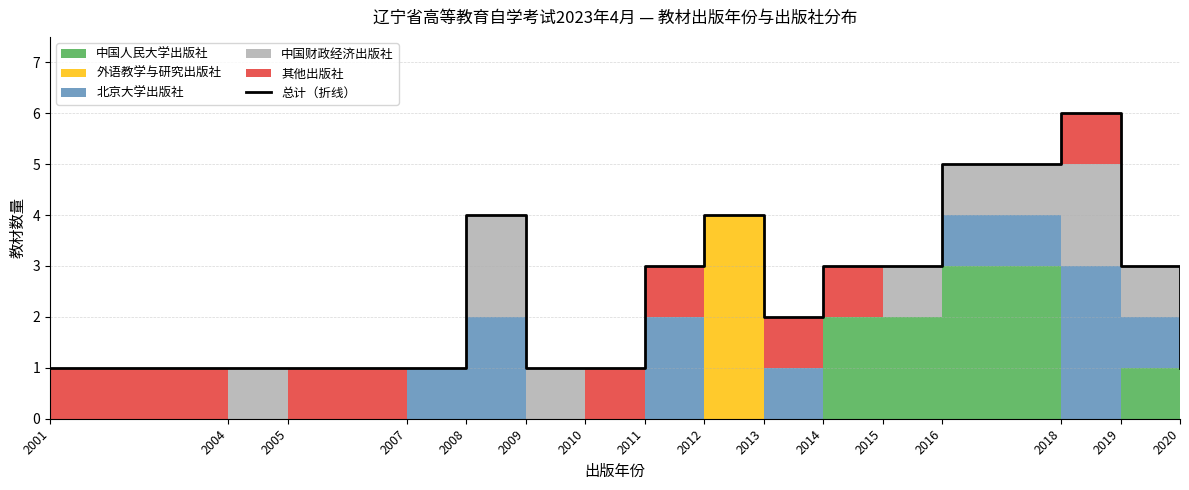

Reading right to left, extract all data points from this chart.

2020=1	2019=3	2018=6	2016=5	2015=3	2014=3	2013=2	2012=4	2011=3	2010=1	2009=1	2008=4	2007=1	2005=1	2004=1	2001=1